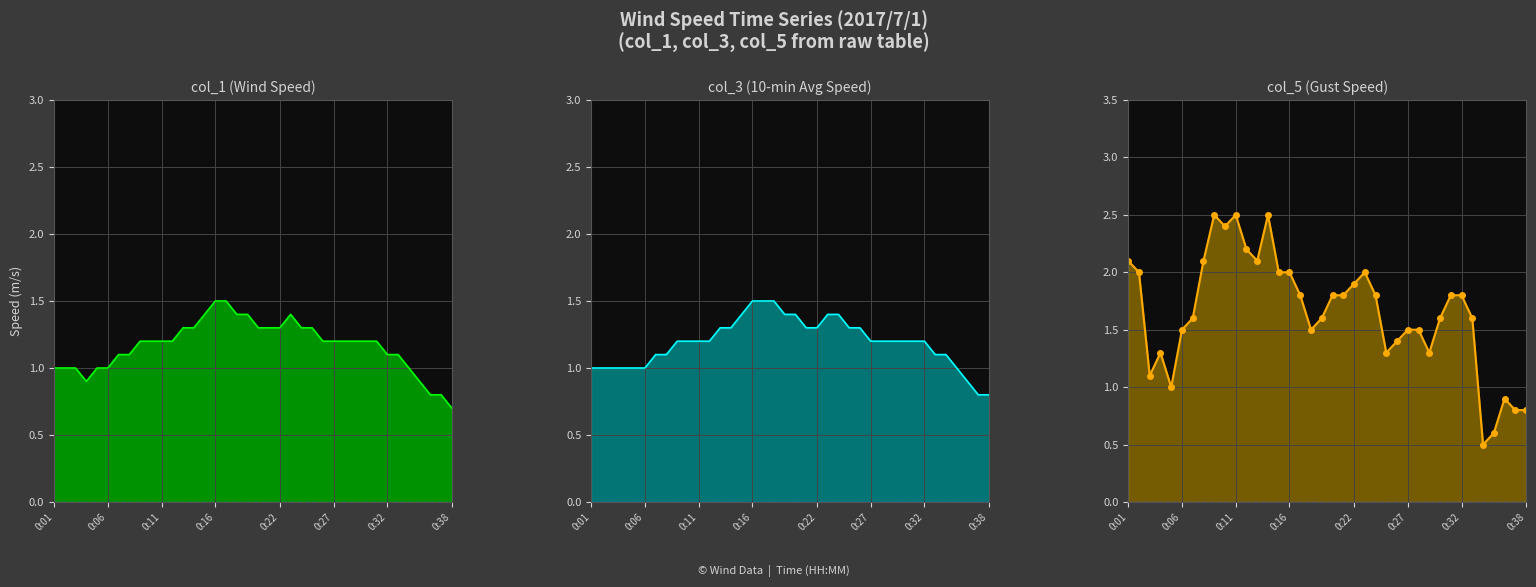

At which category is the sum across all series the highest?

0:14